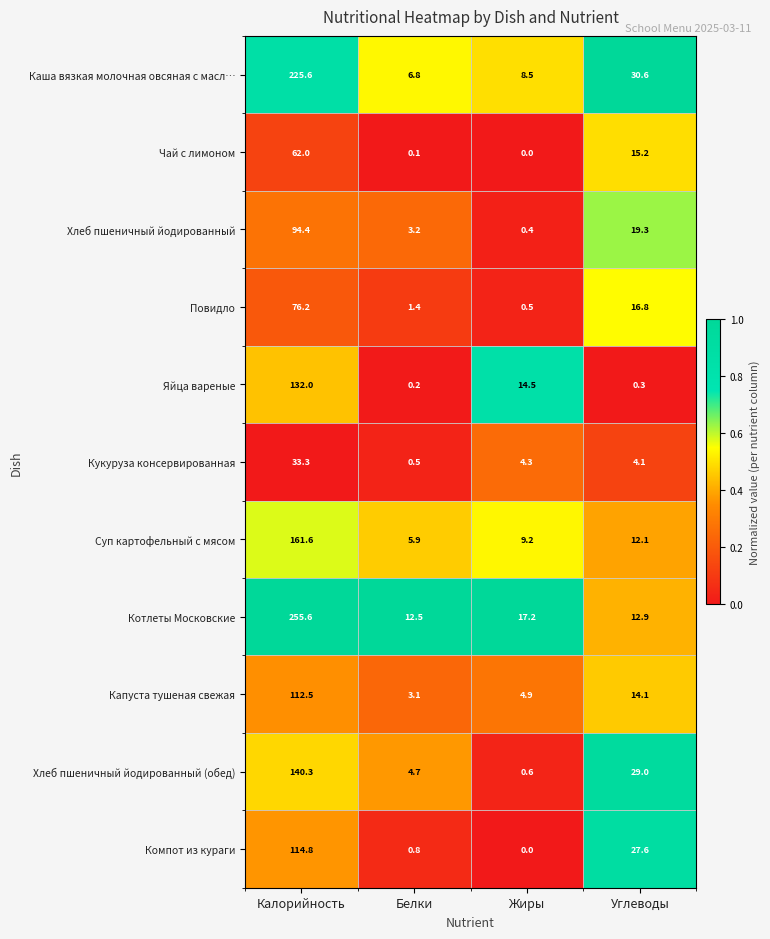

Which series has the largest total across all categories?

Котлеты Московские